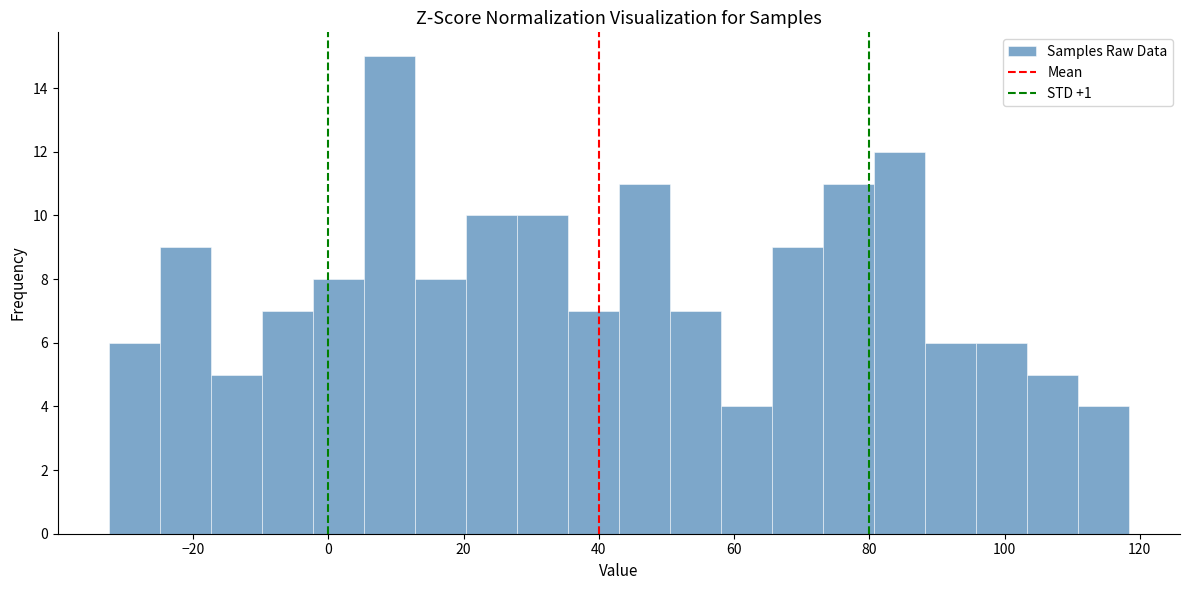

Around what value on the x-axis is the tallest bar? Give the approximate position of its centre, as read against the axis.

10